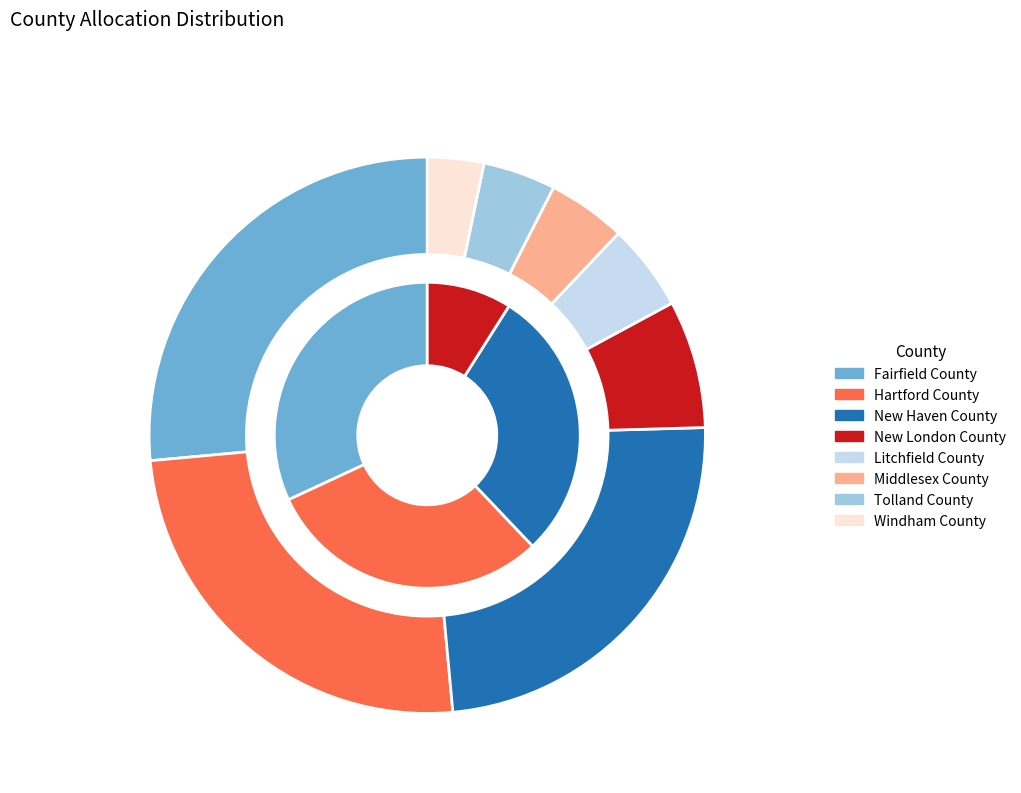

To the nearest percent, what portion does Litchfield County represent?

5%